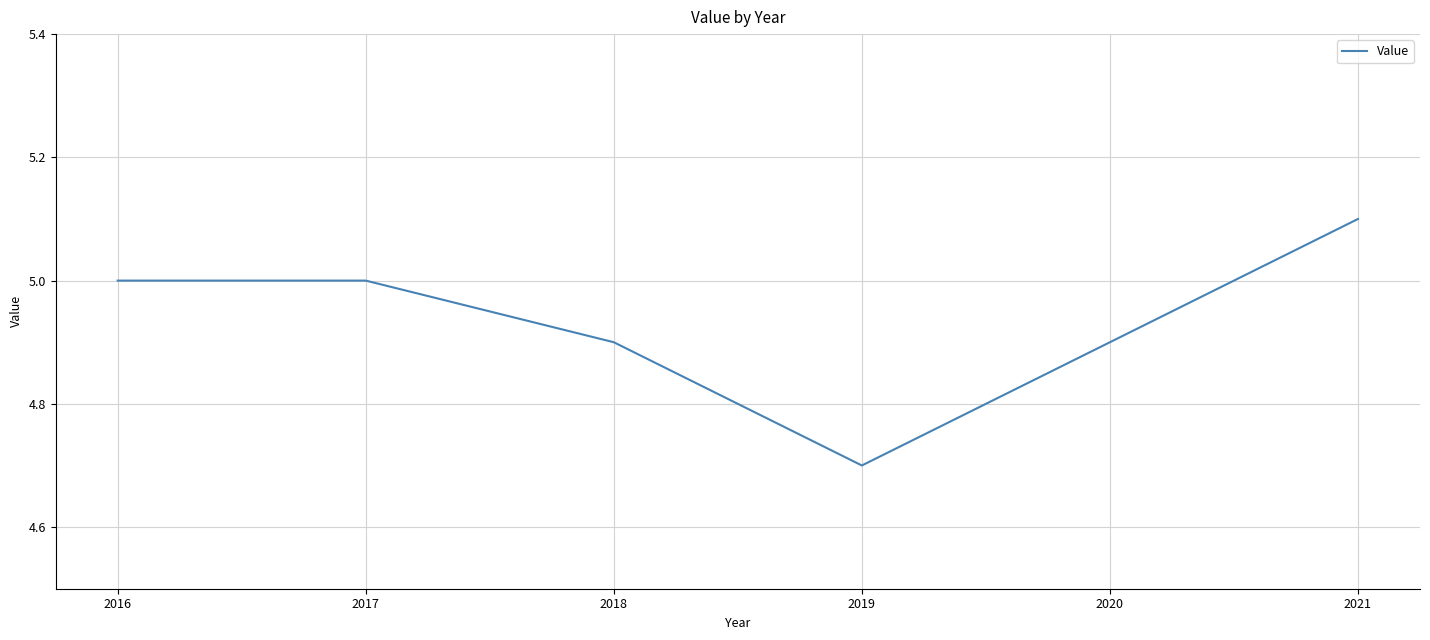

Approximately how many times larger is the value at 2019 compared to 2021?

0.9